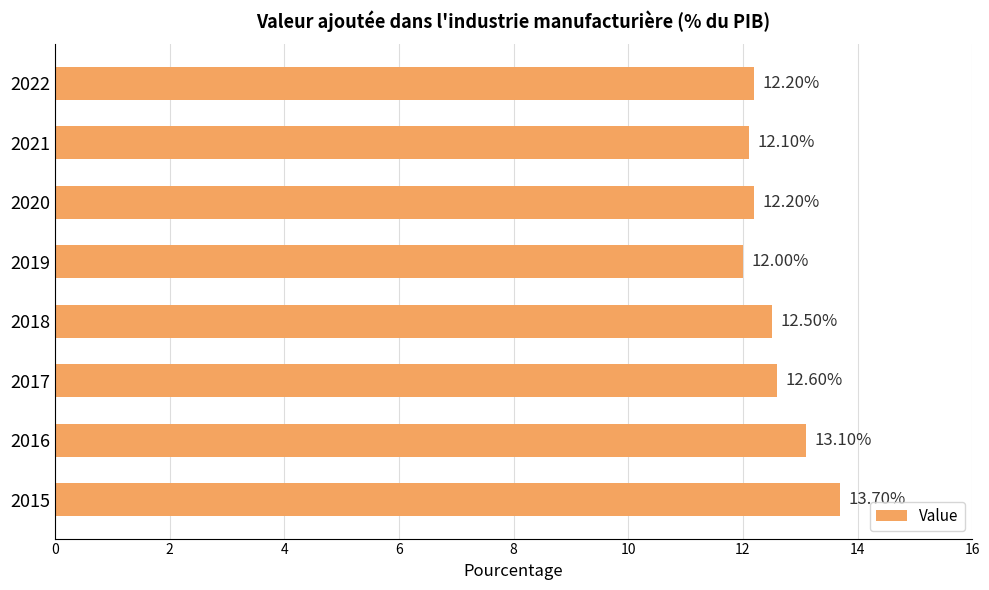

What is the difference between the values at 2019 and 2016?

1.1